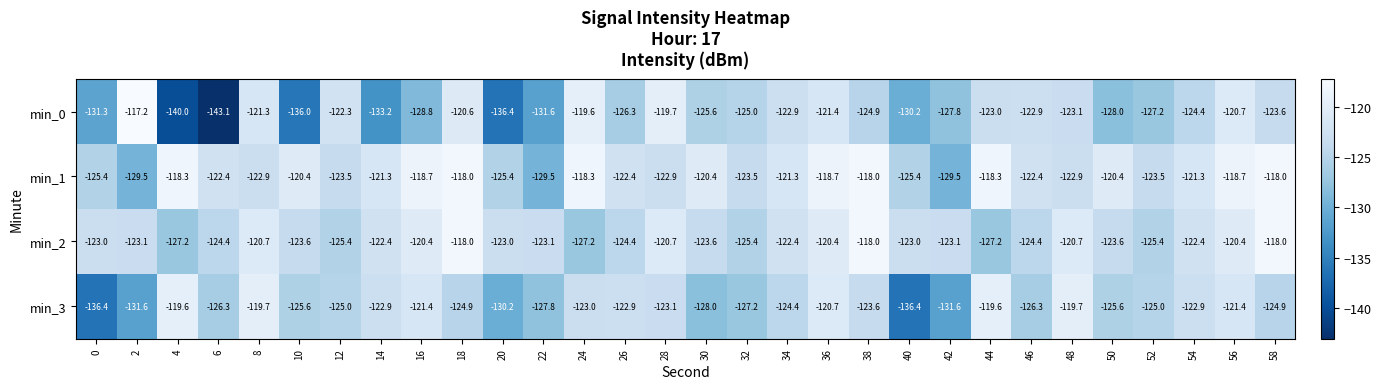

Where does the min_1 series first go above -121?

4